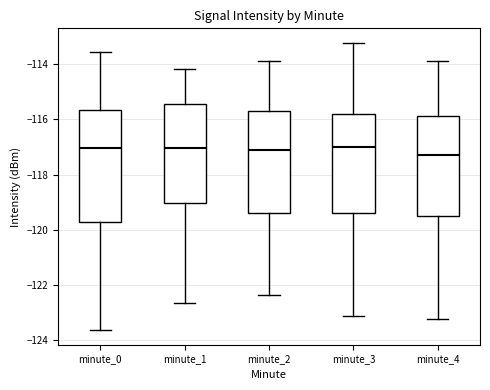

Reading left to right, transcribe this box plot: for each box, give where its median line is, the range the box spans, and where its two whiskers end, as read against the y-axis. The values are not printed on the chart, so give them approximately, as read against the axis.

minute_0: median -117.0, box -119.8 to -115.6, whiskers -123.6 to -113.6
minute_1: median -117.0, box -119.0 to -115.4, whiskers -122.6 to -114.2
minute_2: median -117.2, box -119.4 to -115.6, whiskers -122.4 to -113.8
minute_3: median -117.0, box -119.4 to -115.8, whiskers -123.2 to -113.2
minute_4: median -117.2, box -119.6 to -115.8, whiskers -123.2 to -113.8